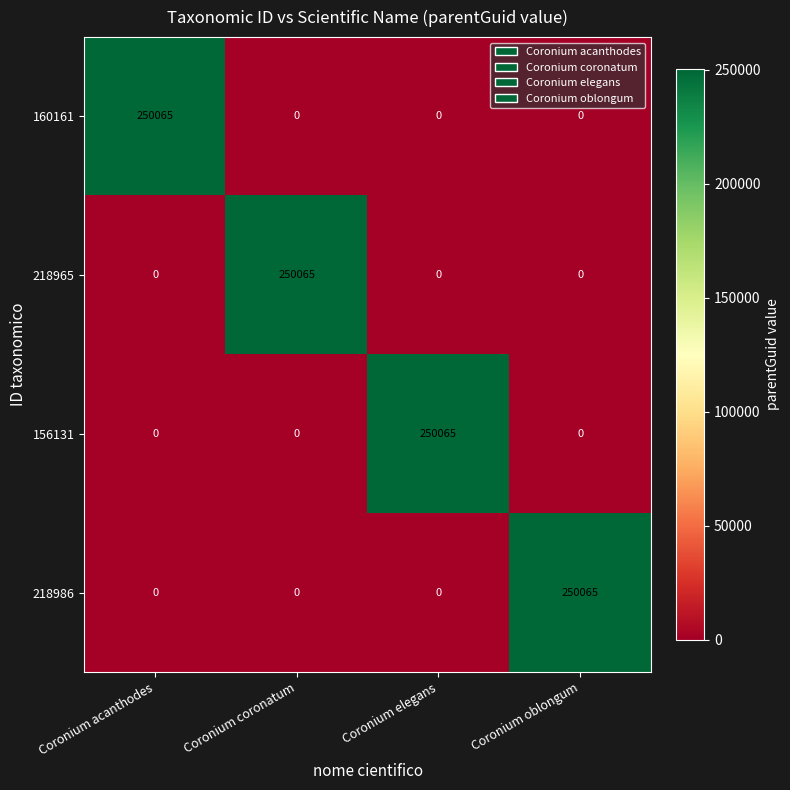

What is the difference between the maximum and minimum values in the 218986 series?

250065